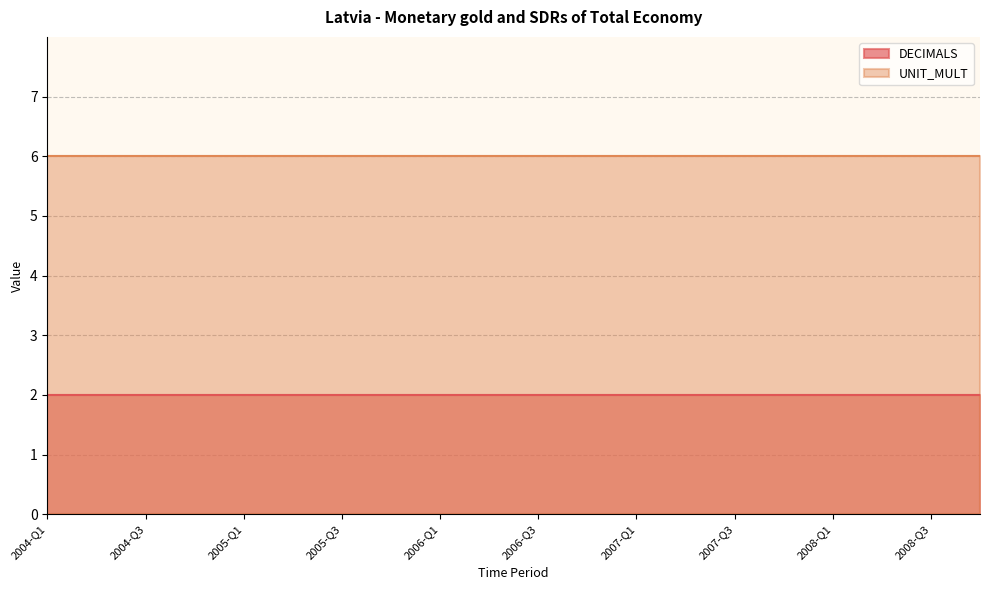

Between 2007-Q4 and 2004-Q4, which is larger?

2007-Q4